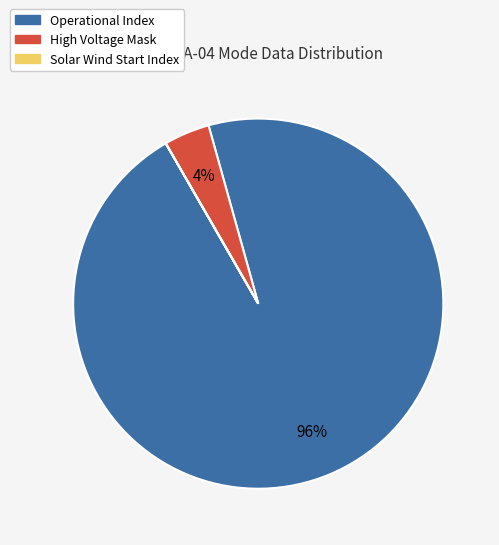

Is there a majority slice in this chart?

Yes